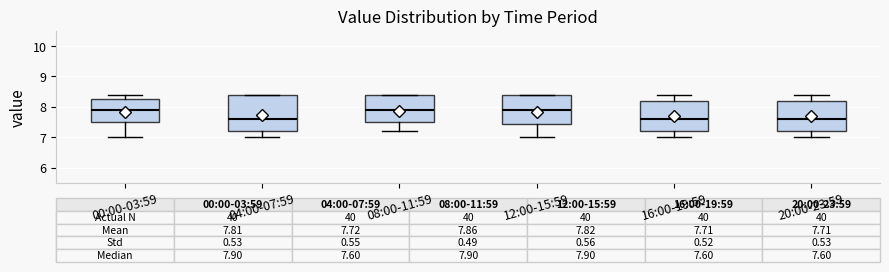

Which box is the tallest, from its lower edge to its upper edge?

04:00-07:59